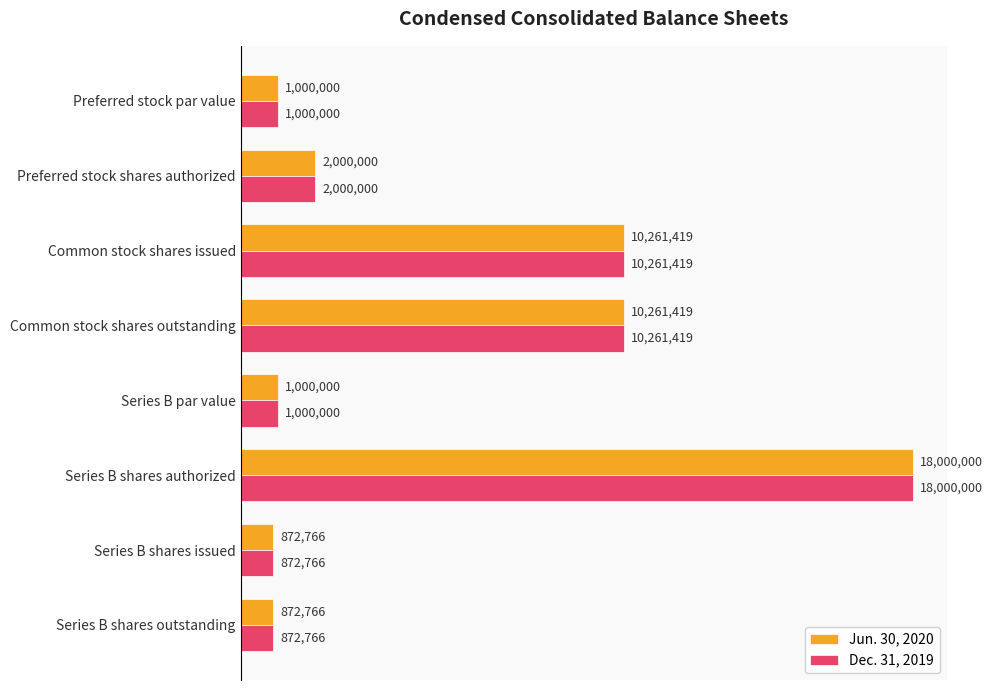

Which category has the highest value in the Dec. 31, 2019 series?

Series B shares authorized